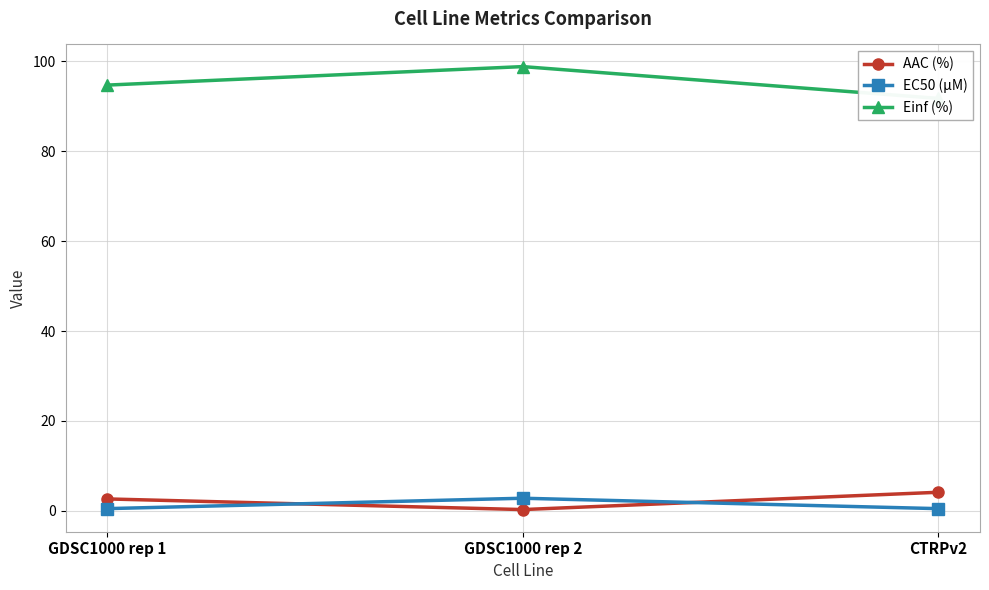

List the series in order of their peak value, lowest first.

EC50 (µM), AAC (%), Einf (%)